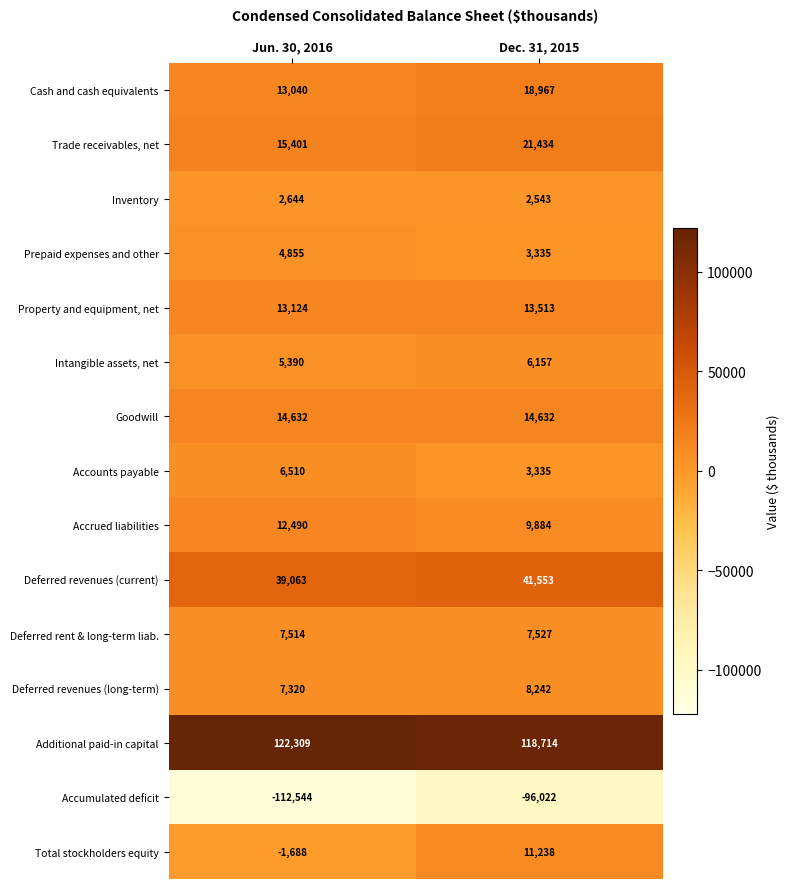

Reading right to left, what are all the values shown in this chart?

Cash and cash equivalents: Dec. 31, 2015=18967	Jun. 30, 2016=13040
Trade receivables, net: Dec. 31, 2015=21434	Jun. 30, 2016=15401
Inventory: Dec. 31, 2015=2543	Jun. 30, 2016=2644
Prepaid expenses and other: Dec. 31, 2015=3335	Jun. 30, 2016=4855
Property and equipment, net: Dec. 31, 2015=13513	Jun. 30, 2016=13124
Intangible assets, net: Dec. 31, 2015=6157	Jun. 30, 2016=5390
Goodwill: Dec. 31, 2015=14632	Jun. 30, 2016=14632
Accounts payable: Dec. 31, 2015=3335	Jun. 30, 2016=6510
Accrued liabilities: Dec. 31, 2015=9884	Jun. 30, 2016=12490
Deferred revenues (current): Dec. 31, 2015=41553	Jun. 30, 2016=39063
Deferred rent & long-term liab.: Dec. 31, 2015=7527	Jun. 30, 2016=7514
Deferred revenues (long-term): Dec. 31, 2015=8242	Jun. 30, 2016=7320
Additional paid-in capital: Dec. 31, 2015=118714	Jun. 30, 2016=122309
Accumulated deficit: Dec. 31, 2015=-96022	Jun. 30, 2016=-112544
Total stockholders equity: Dec. 31, 2015=11238	Jun. 30, 2016=-1688